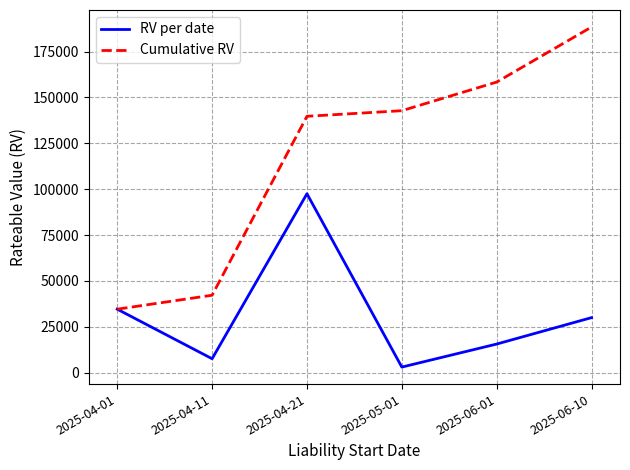

What are all the series names shown in the legend?

RV per date, Cumulative RV